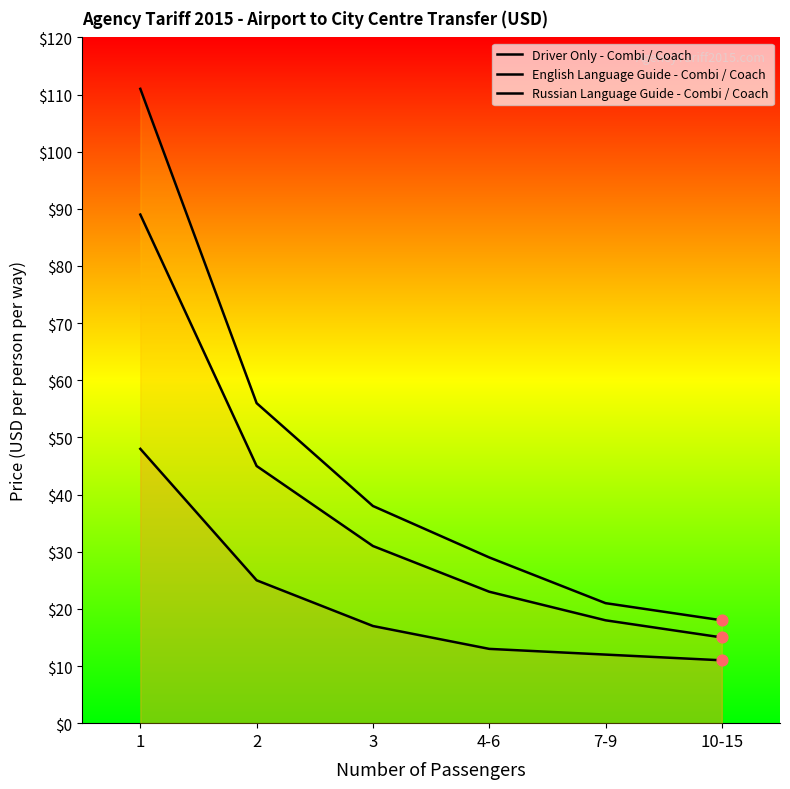

Which series has the largest total across all categories?

Russian Language Guide - Combi / Coach